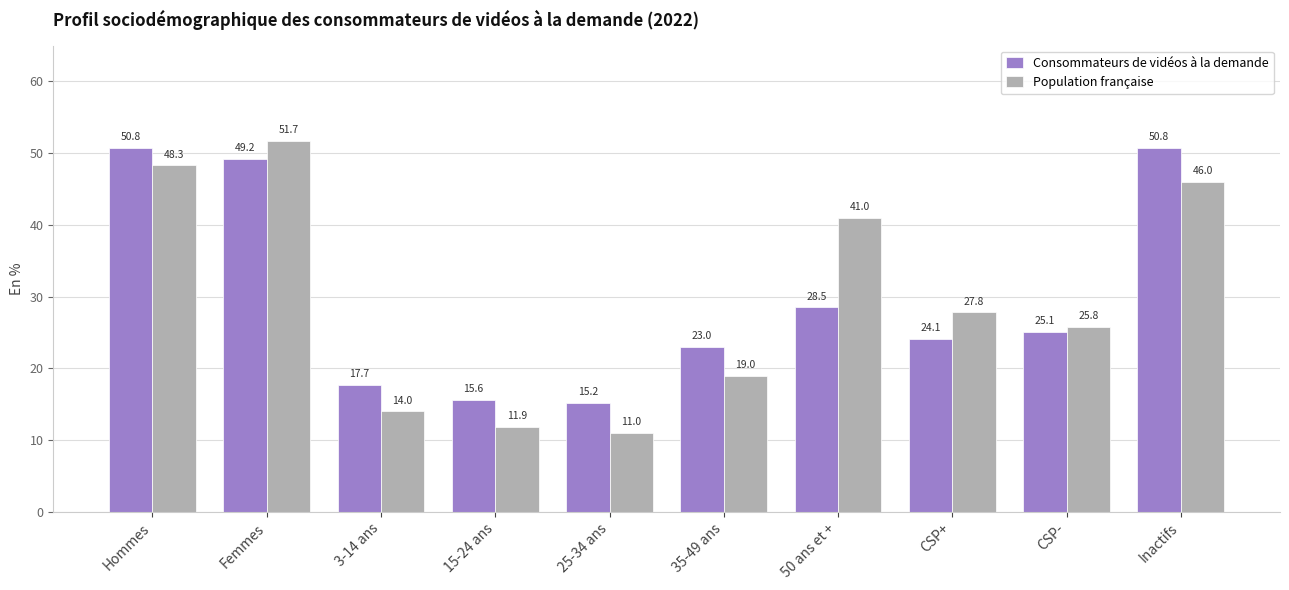

What is the difference between the maximum and minimum values in the Consommateurs de vidéos à la demande series?

35.6